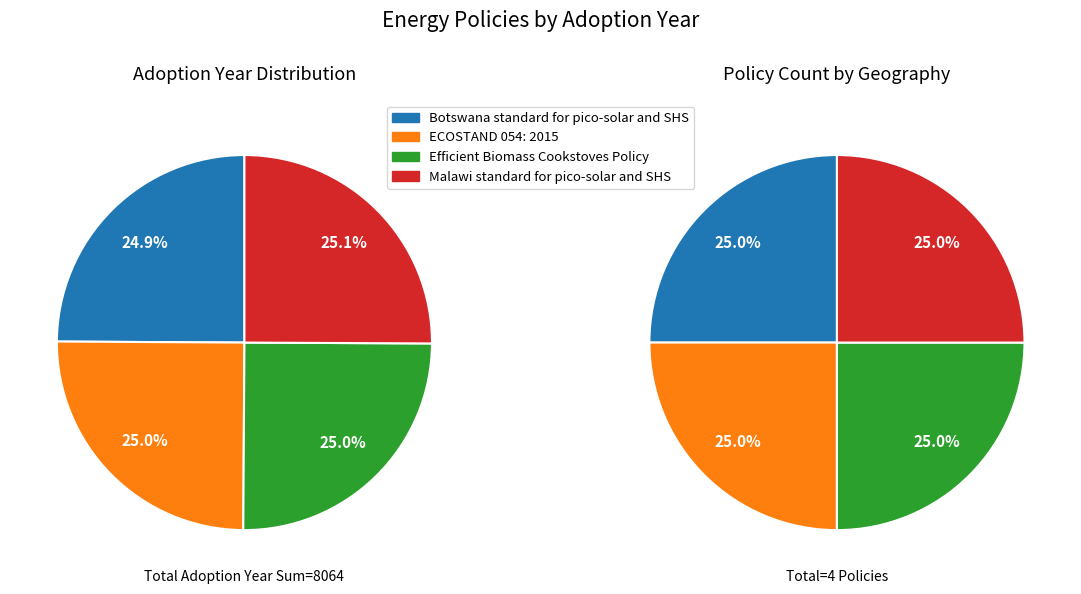

Count the number of slices in the pie.

4